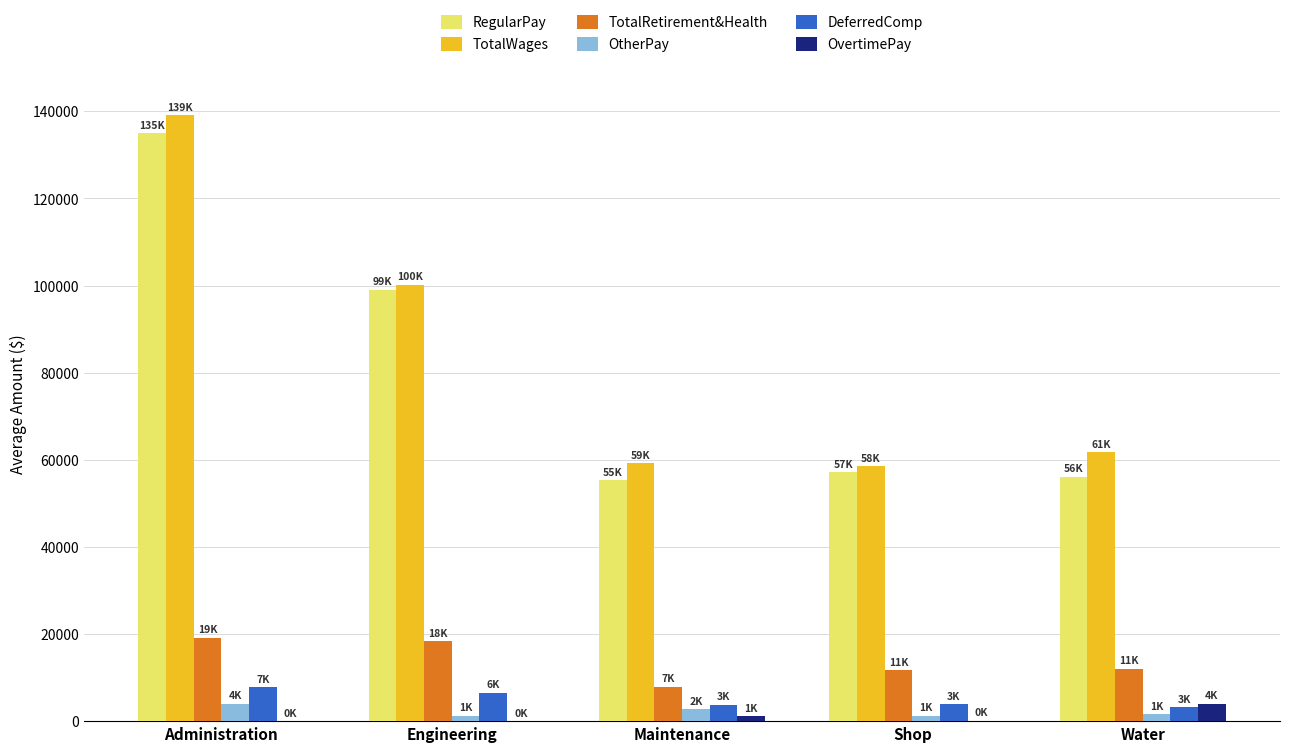

What is the total value across all series at Administration?

305124